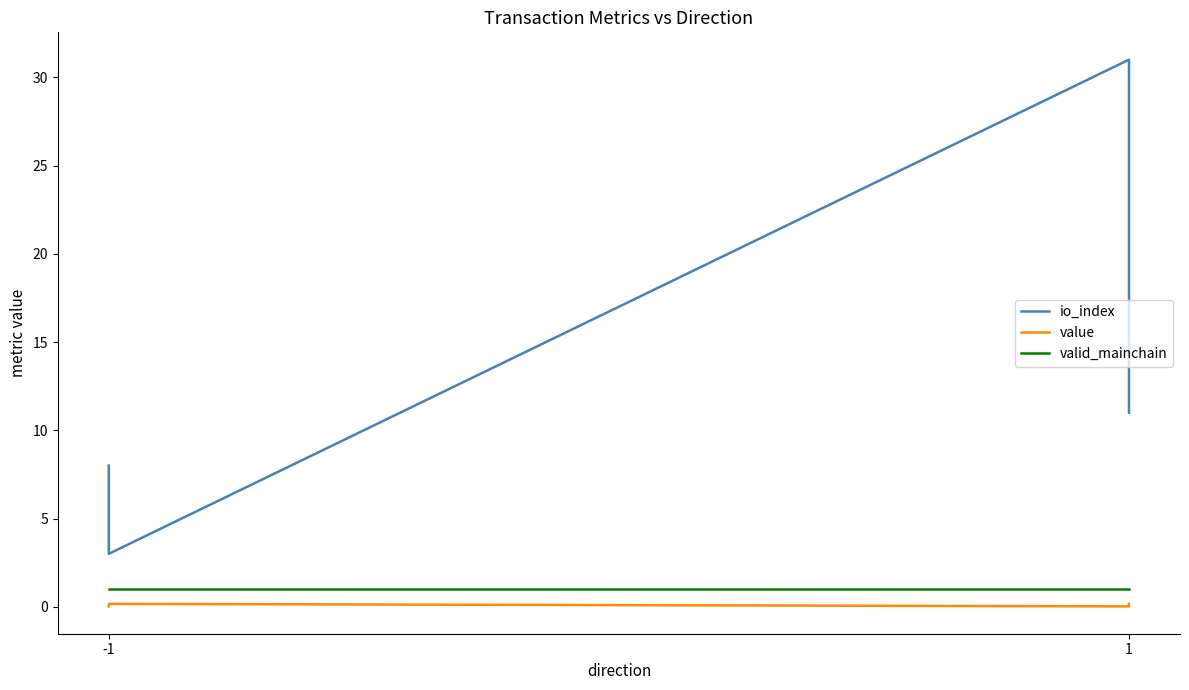

Which series has the largest total across all categories?

io_index